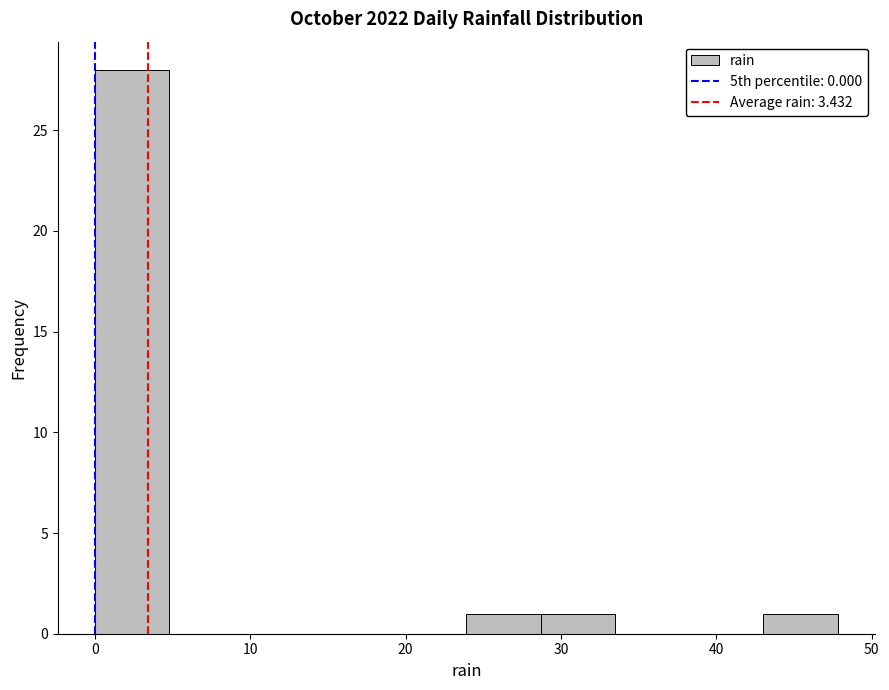

How tall is the bar that spans 43 to 48 on the x-axis? Neither the bar edges nor the heights are printed on the chart, so give them approximately, as read against the axes.

1